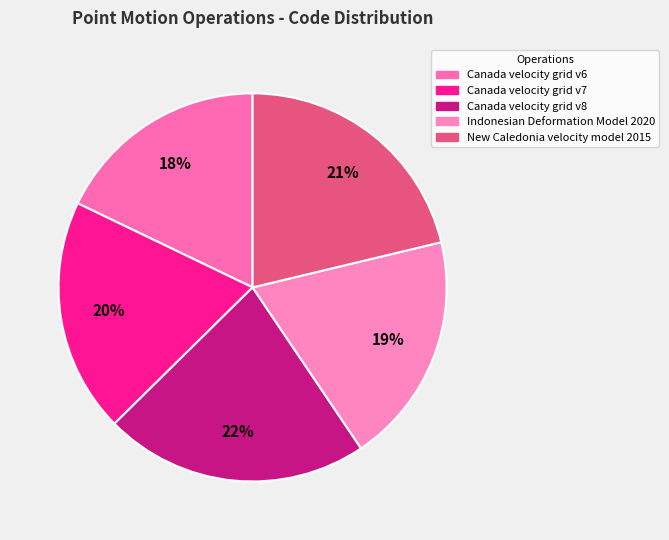

How many segments does this pie chart have?

5